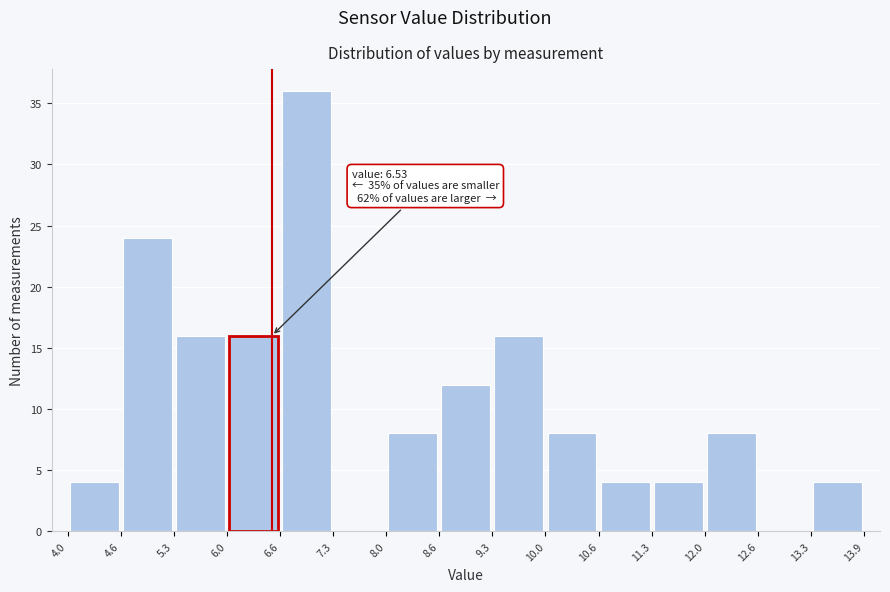

Over which range of the x-axis is the bar tallest?

6.6 to 7.3